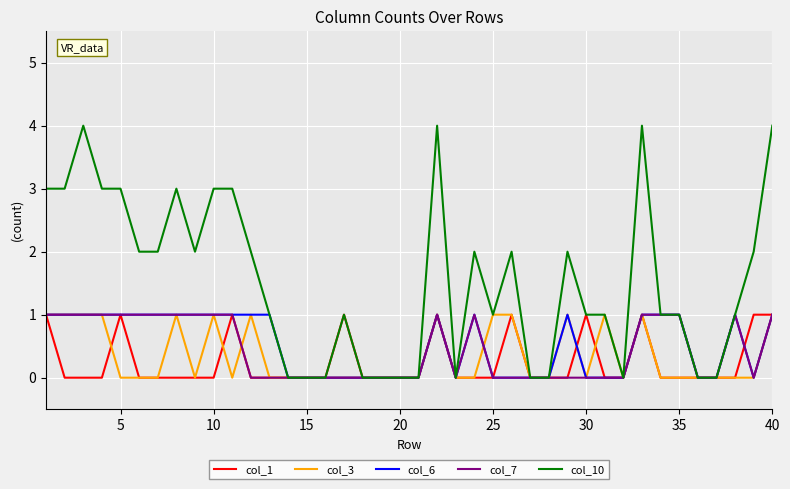

Which series has the widest spread of values?

col_10